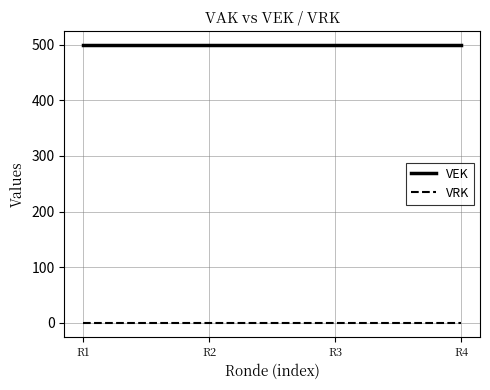

At how many categories does at least one series exceed 161?

4